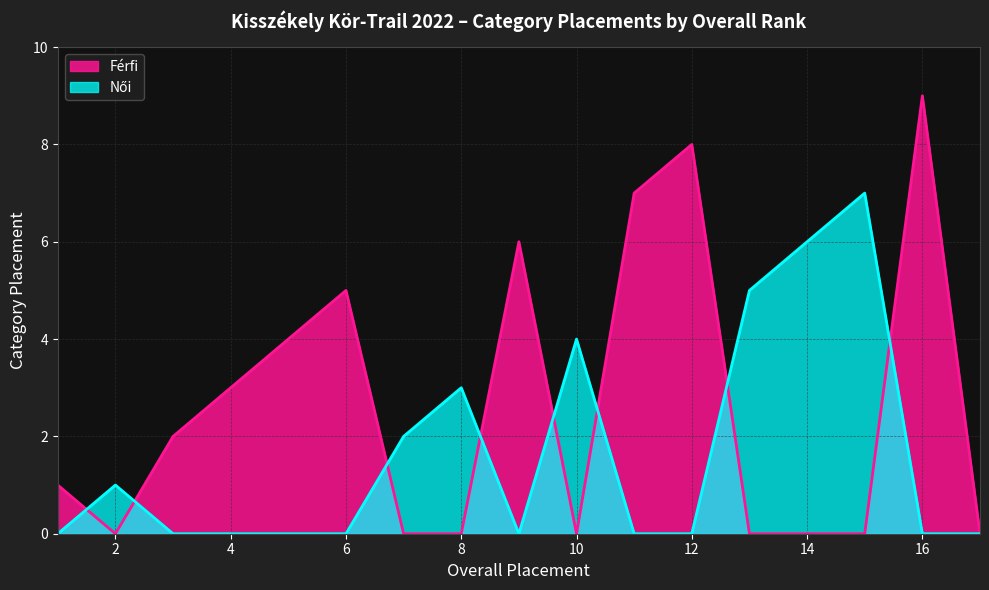

True or false: Férfi and Női cross at least once.

True